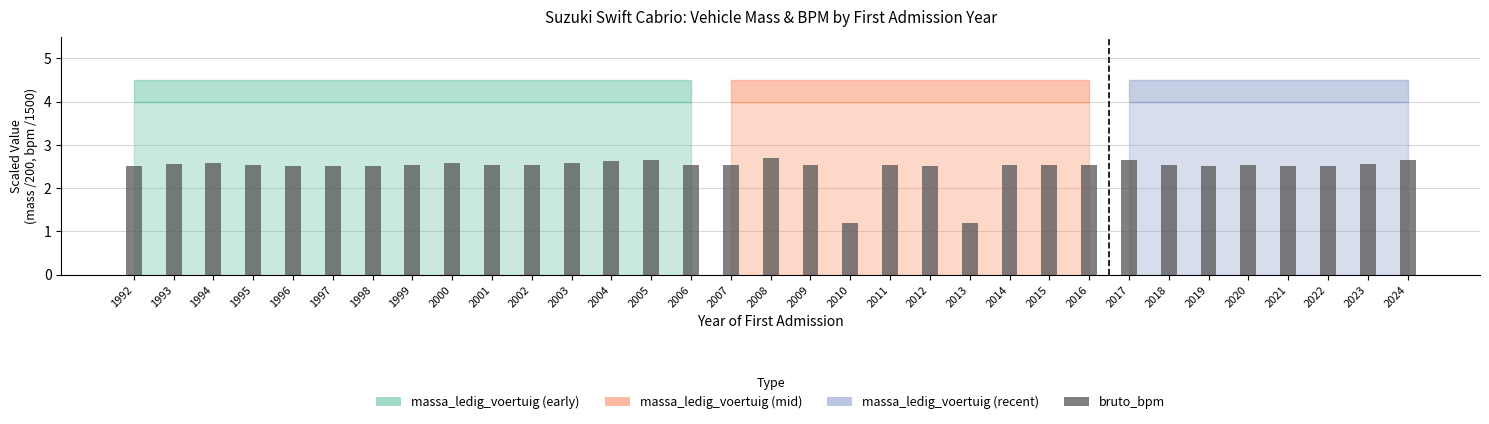

How many bars are there in total?

33